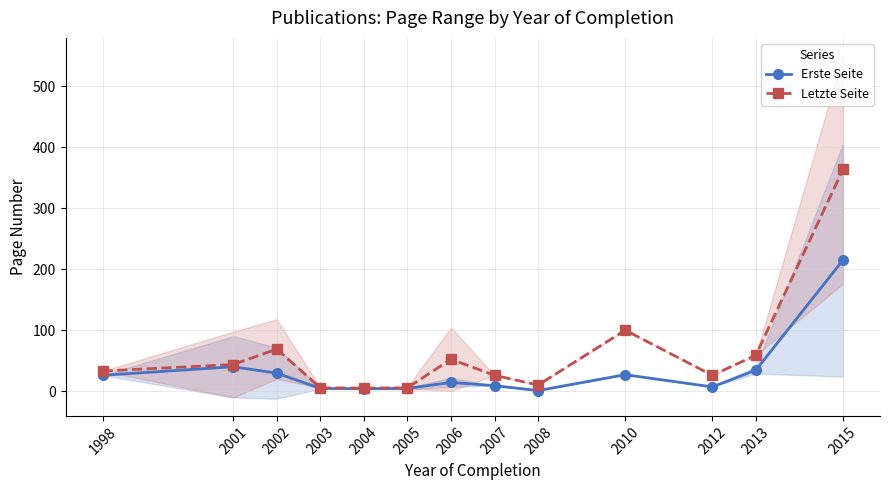

How many interior local peaks does the Erste Seite series have?

3